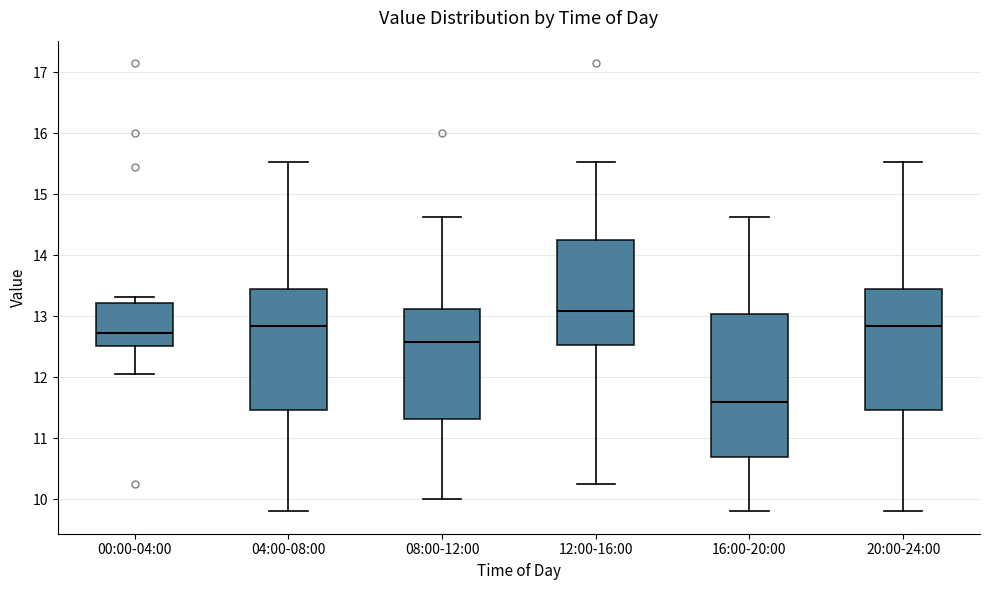

Reading left to right, read every box against the y-axis: the position of its median line, the range the box covers, and the ends of its whiskers. The values are not printed on the chart, so give them approximately, as read against the axis.

00:00-04:00: median 12.7, box 12.5 to 13.2, whiskers 12.1 to 13.3
04:00-08:00: median 12.8, box 11.5 to 13.5, whiskers 9.8 to 15.5
08:00-12:00: median 12.6, box 11.3 to 13.1, whiskers 10.0 to 14.6
12:00-16:00: median 13.1, box 12.5 to 14.2, whiskers 10.3 to 15.5
16:00-20:00: median 11.6, box 10.7 to 13.0, whiskers 9.8 to 14.6
20:00-24:00: median 12.8, box 11.5 to 13.5, whiskers 9.8 to 15.5